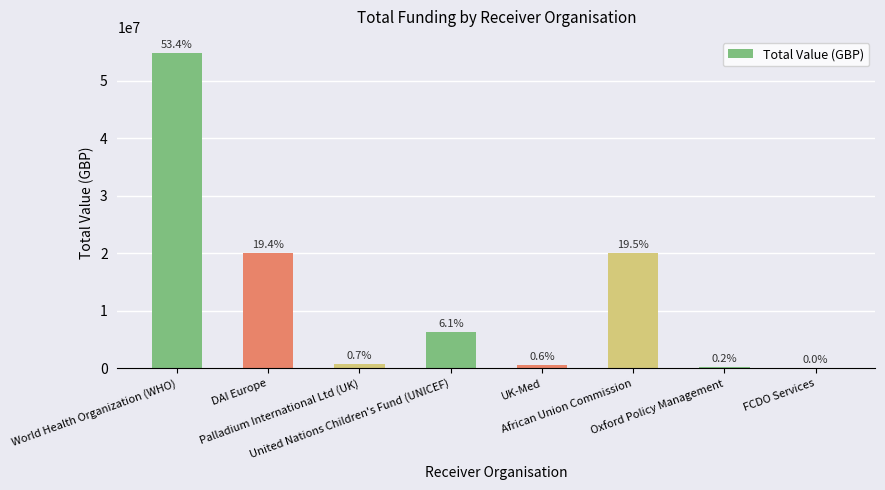

Are the bars horizontal?

No